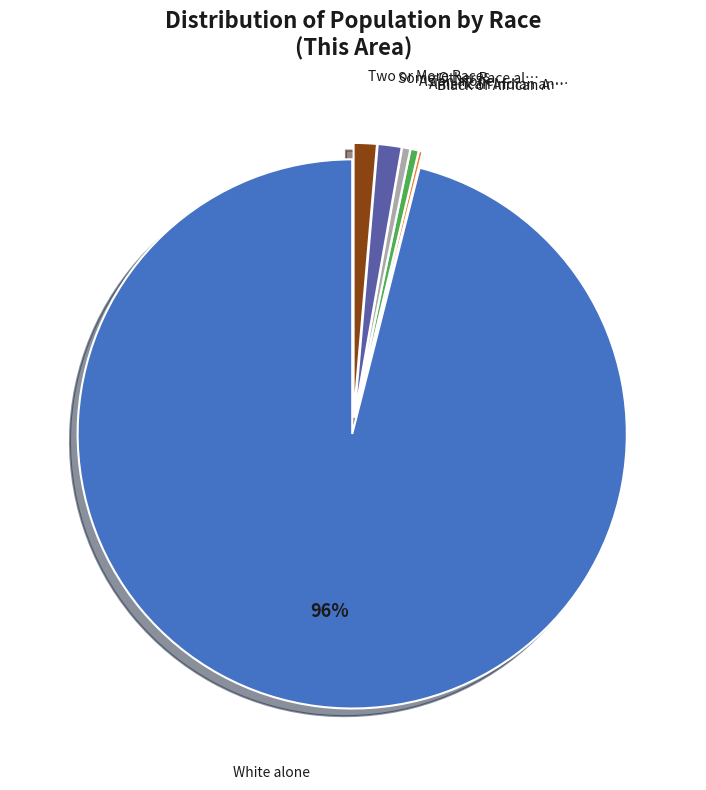

Is there any slice that represents more than half of the pie?

Yes